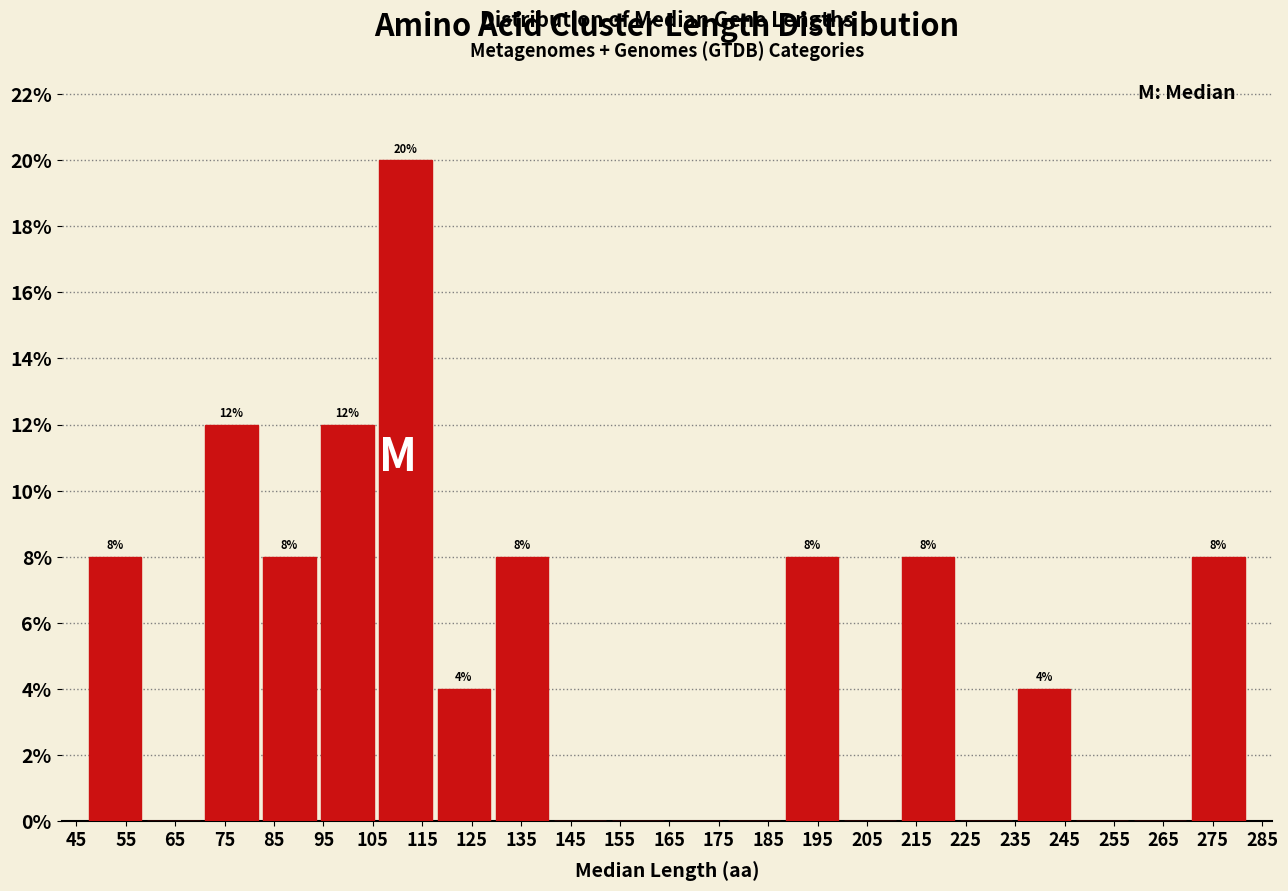

Over which range of the x-axis is the bar tallest?

106 to 118